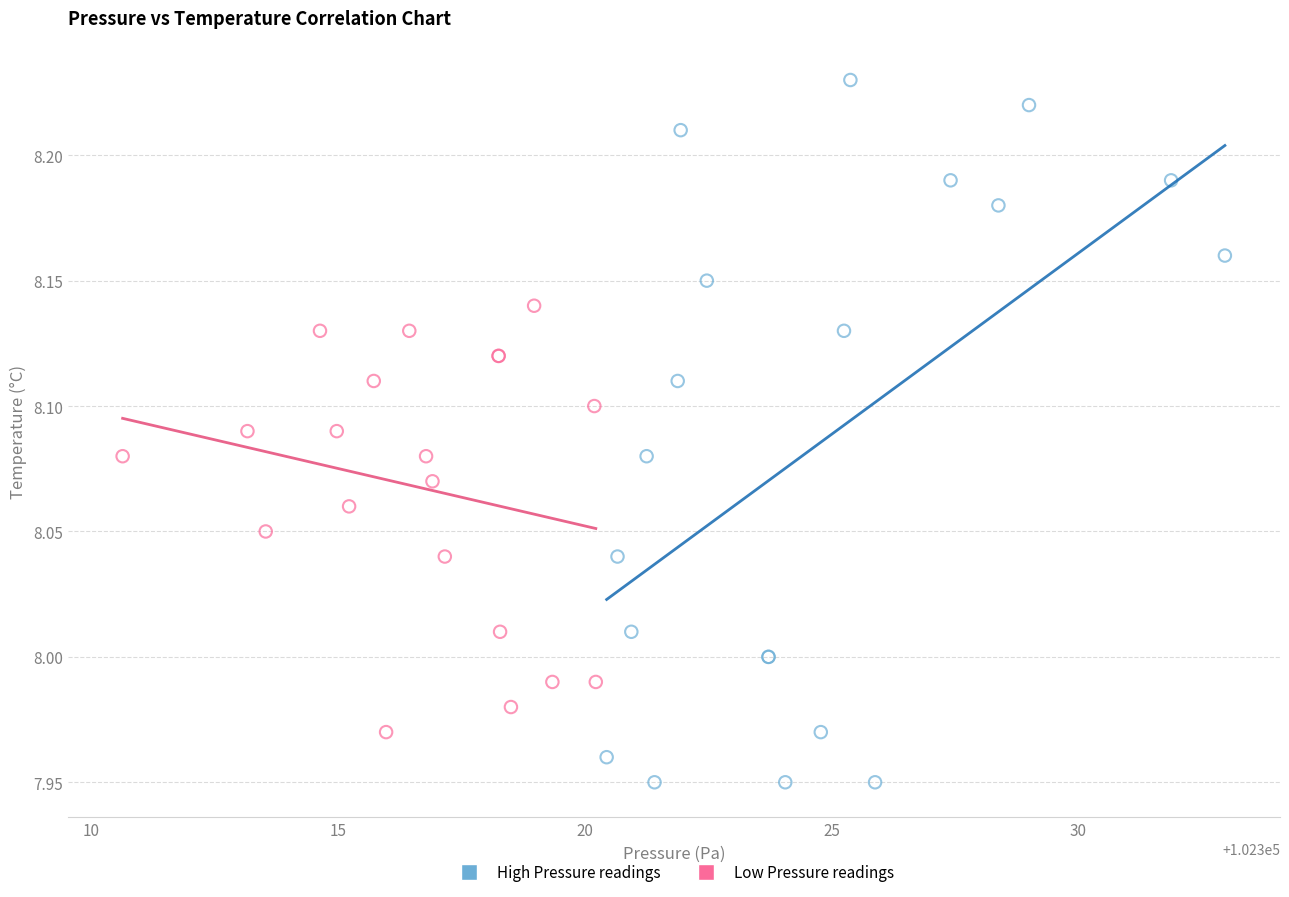

Which series reaches the maximum Y coordinate?

High Pressure readings